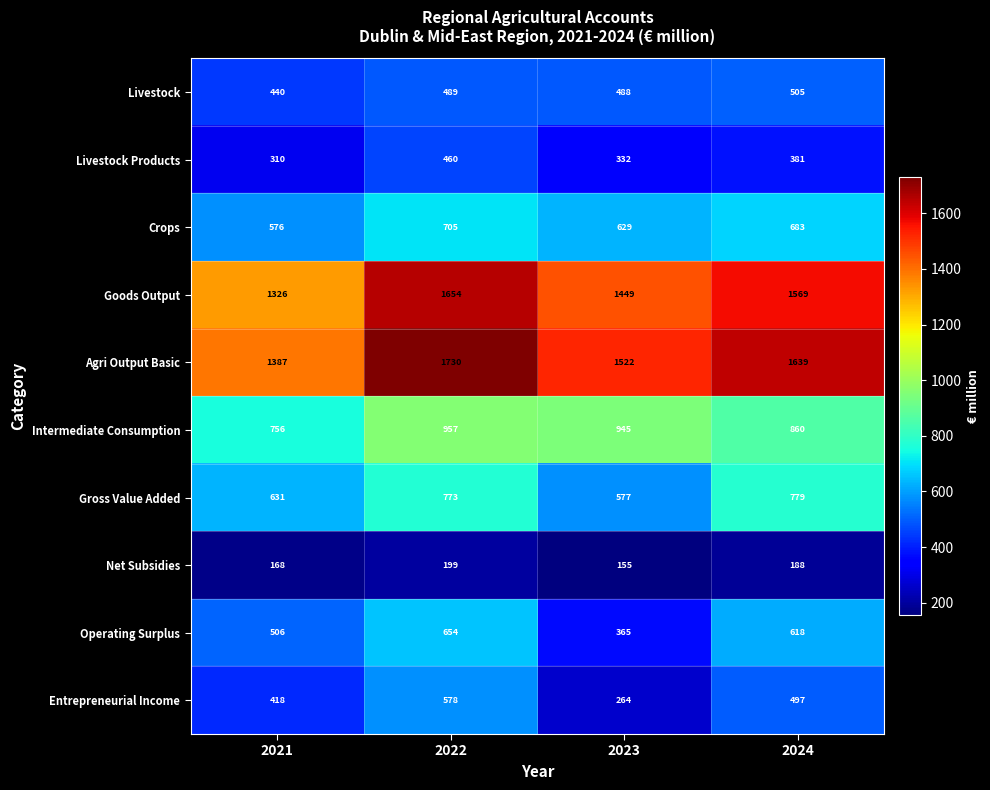

Is it true that Entrepreneurial Income equals 264 at 2023?

True